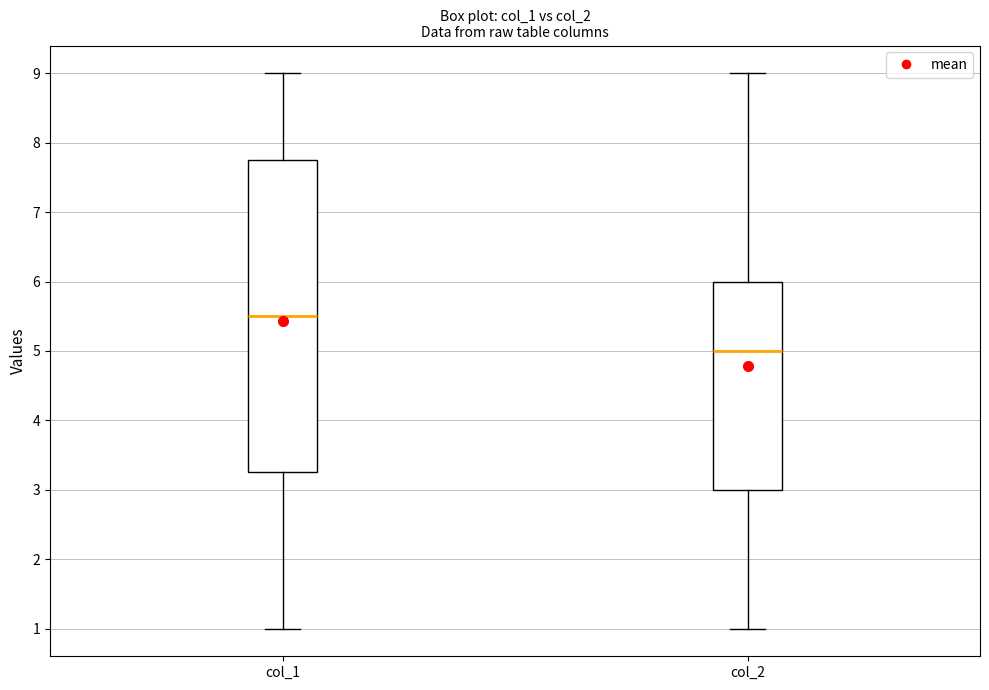

Which box is the tallest, from its lower edge to its upper edge?

col_1